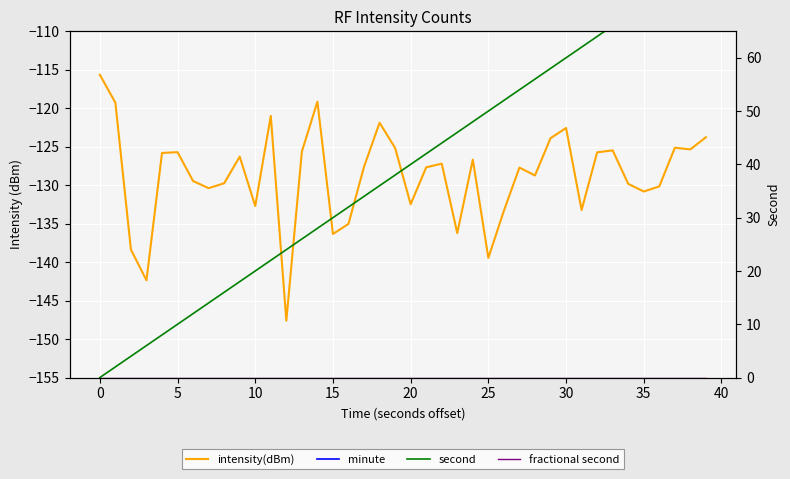

True or false: fractional second and second cross at least once.

False